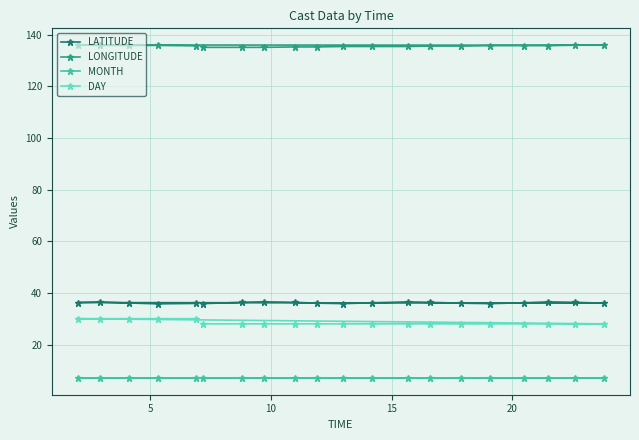

What is the maximum value for MONTH?

7.0